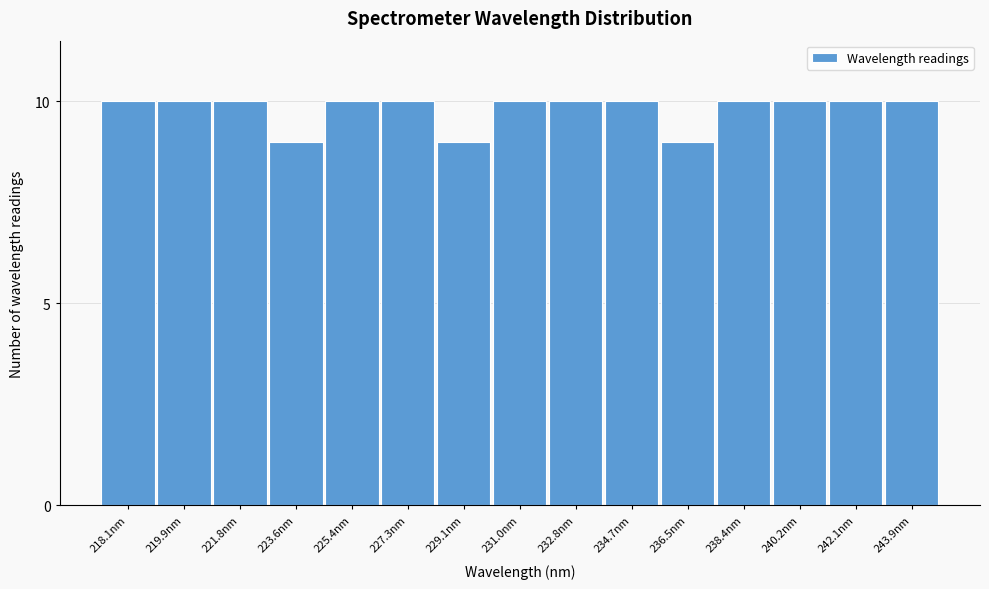

Reading right to left, what are all the values shown in this chart?

10	10	10	10	9	10	10	10	9	10	10	9	10	10	10